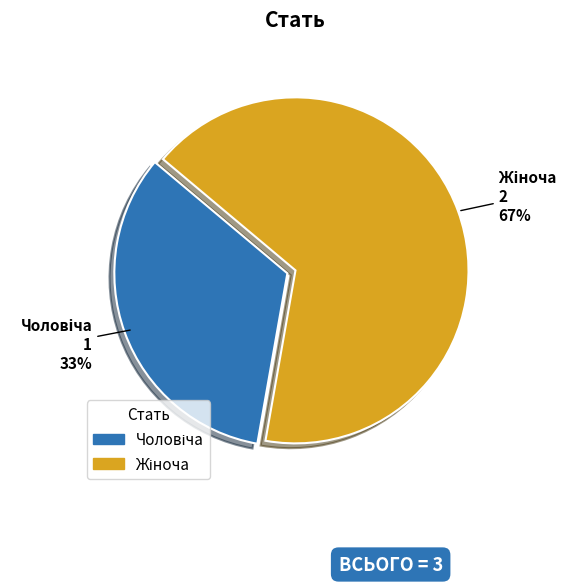

Does any single category account for the majority?

Yes